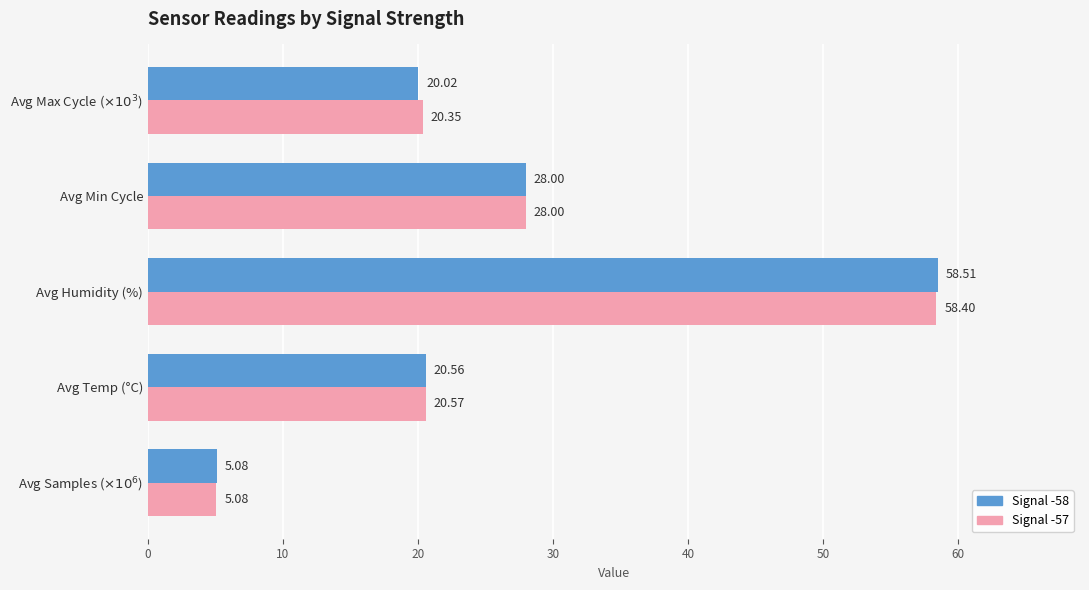

At which category is the sum across all series the highest?

Avg Humidity (%)